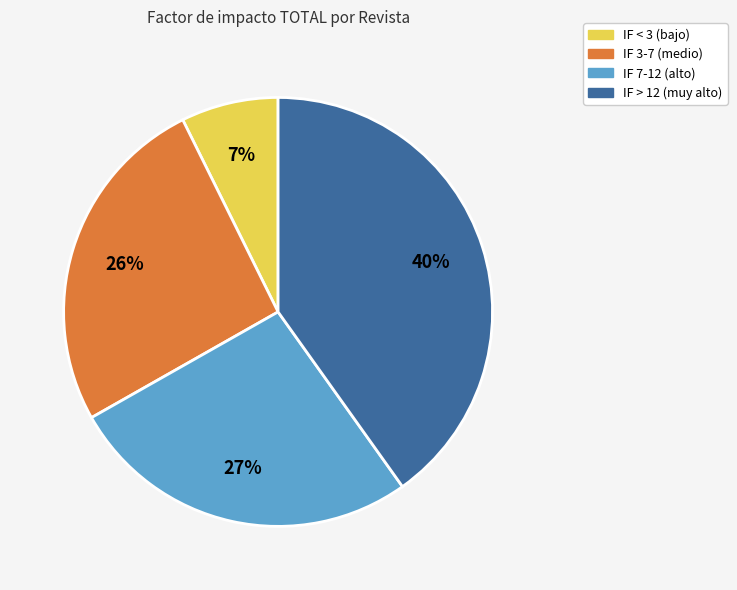

Does any single category account for the majority?

No